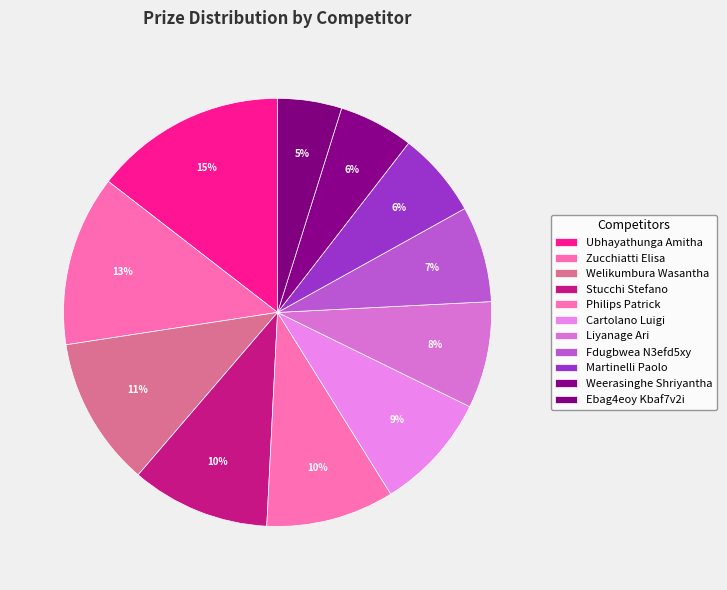

The Liyanage Ari slice represents 8% of the pie. True or false?

True